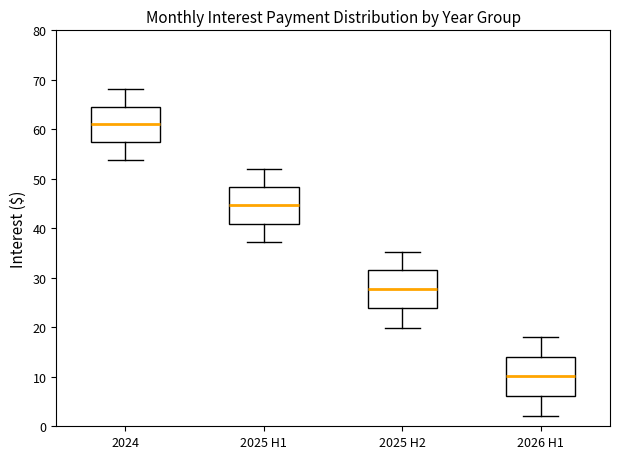

Which box has the lowest median line?

2026 H1